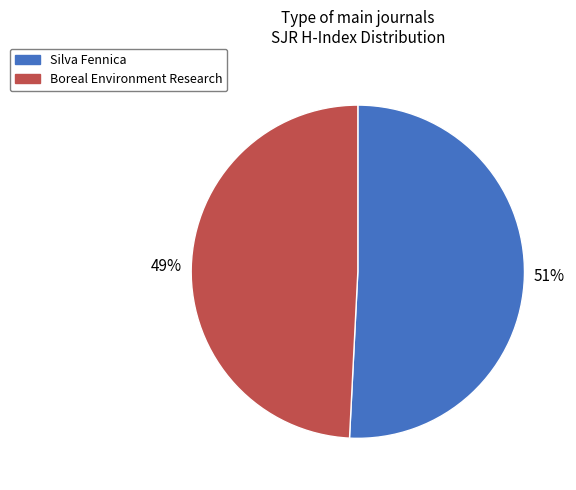

To the nearest percent, what portion does Boreal Environment Research represent?

49%